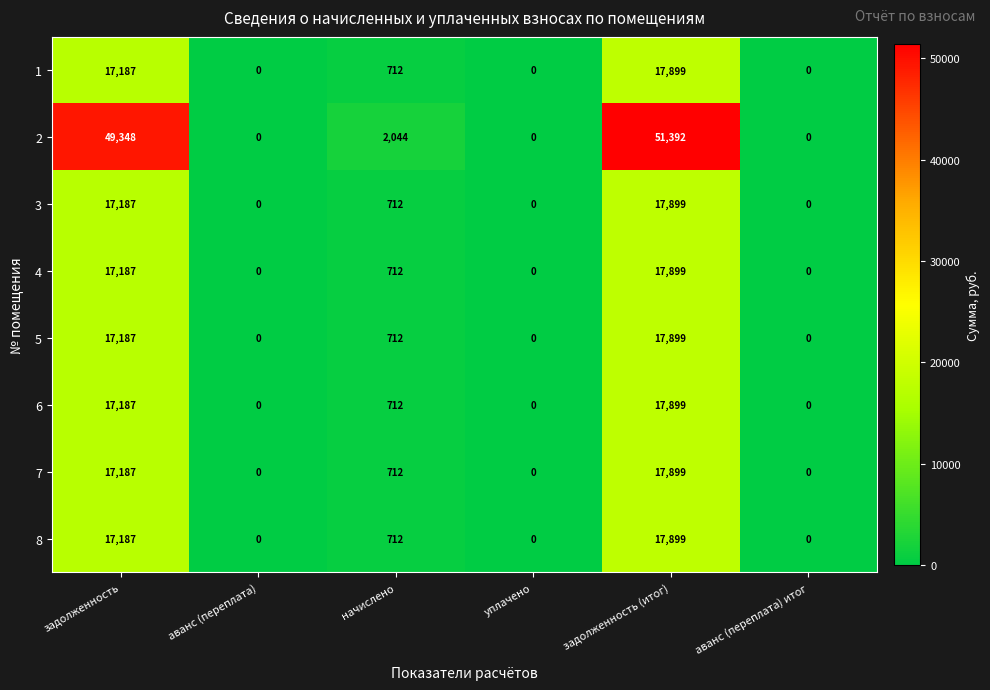

At which category is the sum across all series the highest?

задолженность (итог)